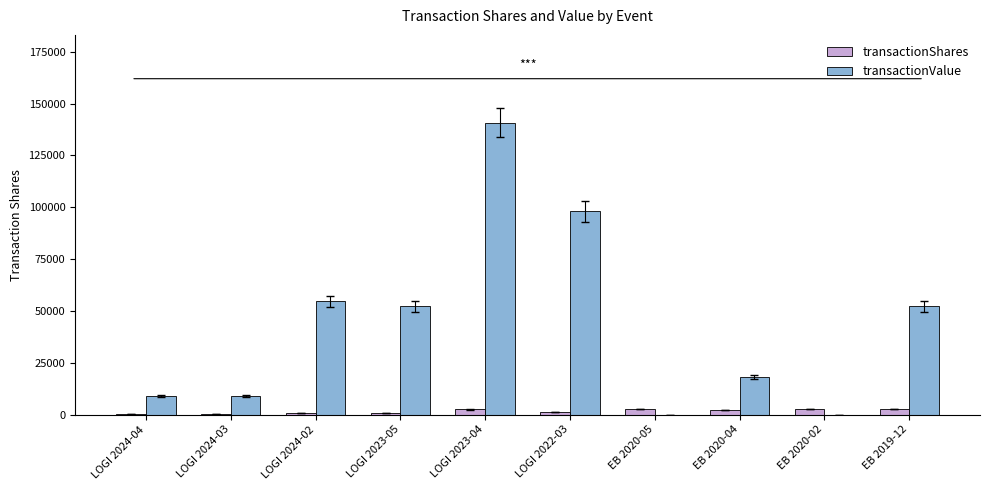

At which category does the chart reach its peak across all series?

LOGI 2023-04